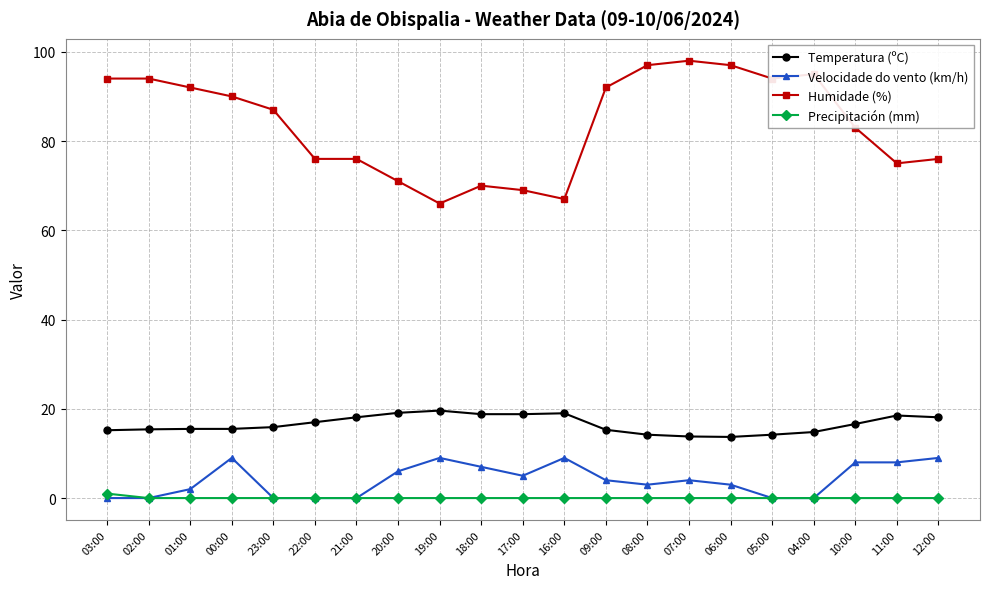

Count the number of categories in the chart.

21